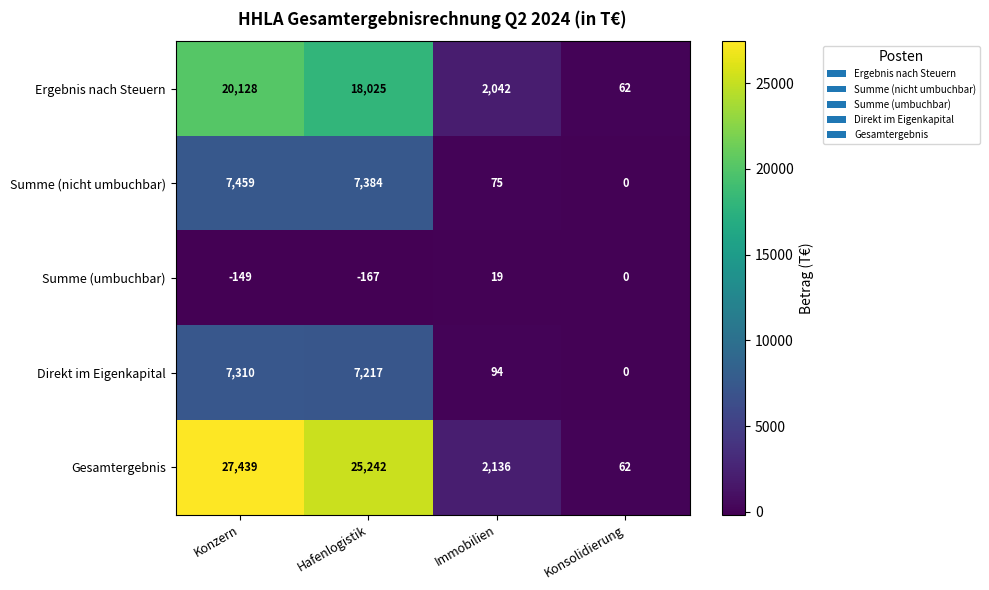

Read the Direkt im Eigenkapital value at Immobilien, to the nearest 50.

100